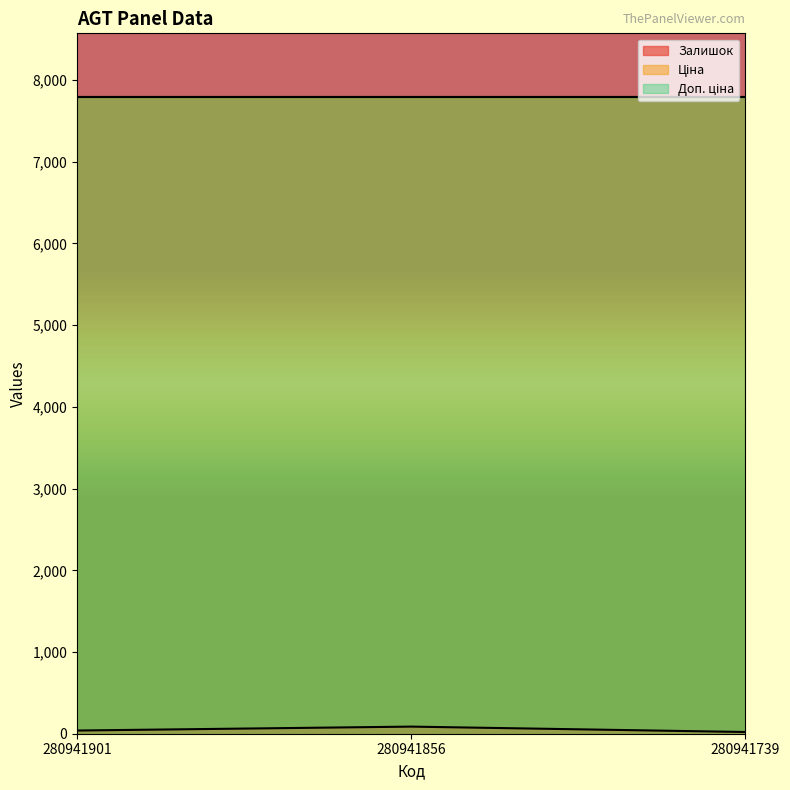

What is the value of the Залишок point at the 3rd from the left?

21.0